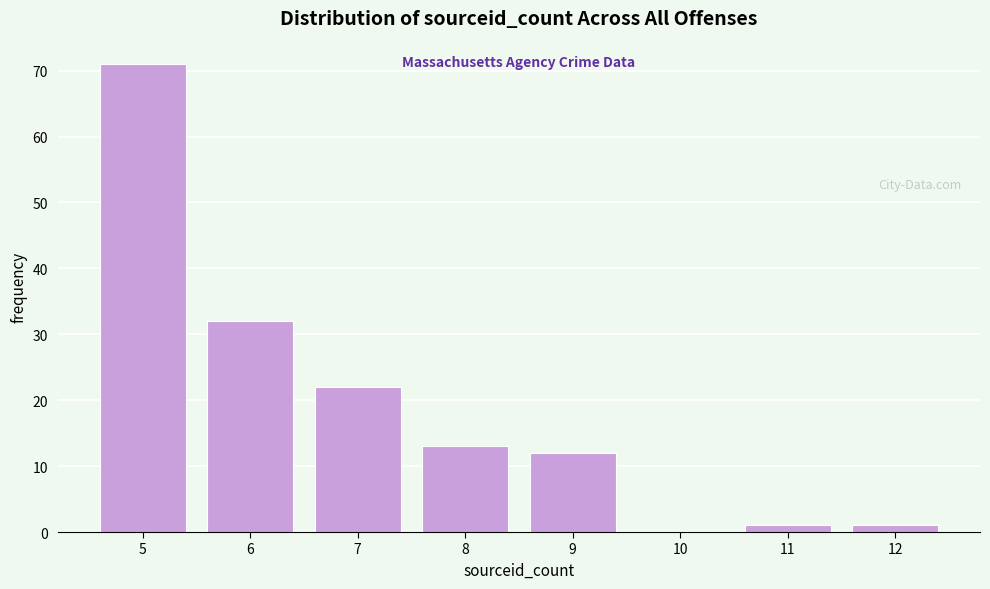

Reading left to right, what are all the values shown in this chart?

5=71	6=32	7=22	8=13	9=12	10=0	11=1	12=1